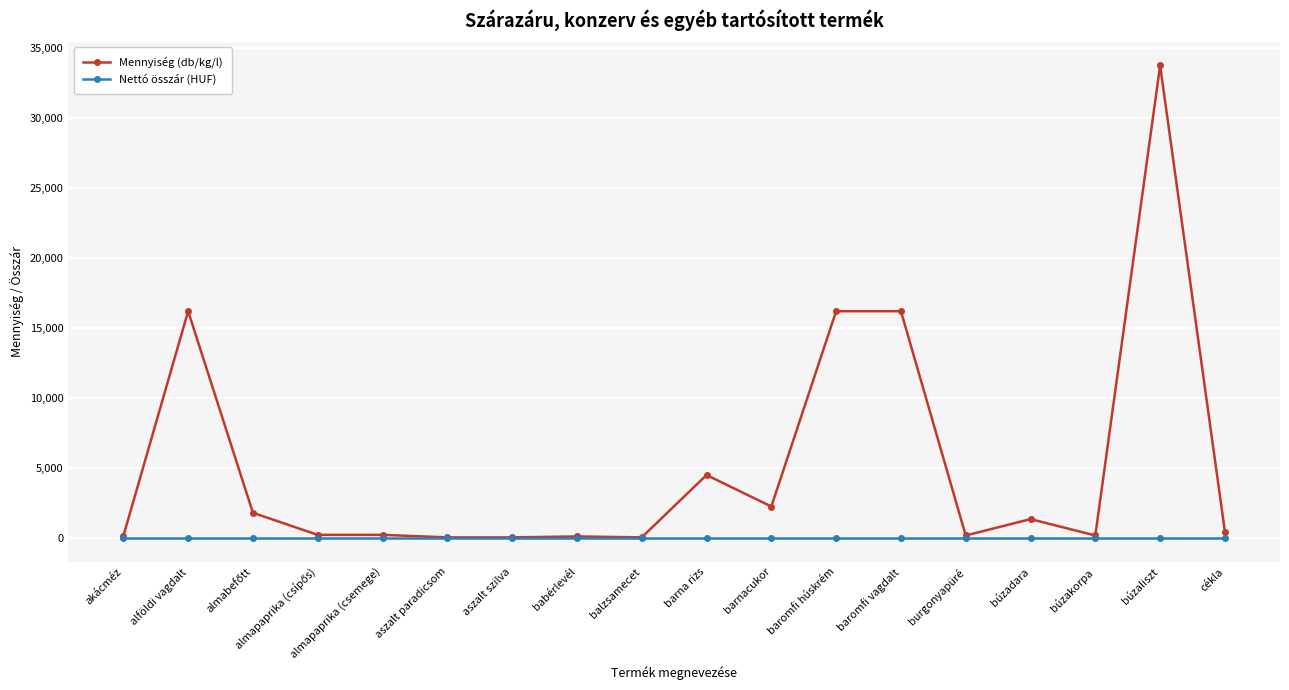

What is the greatest value displayed?

33750